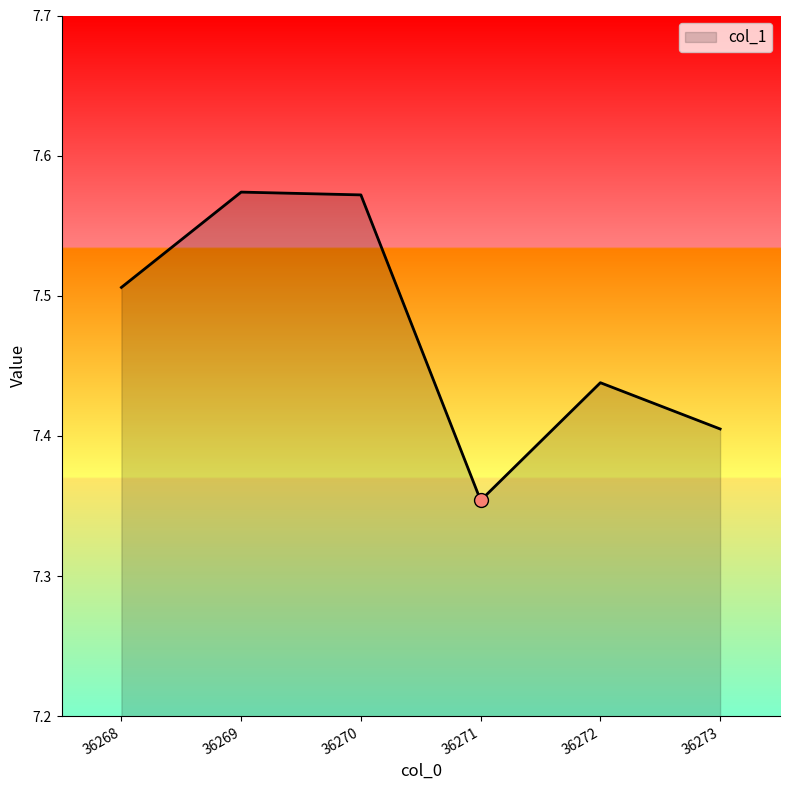

Approximately how many times larger is the value at 36271 compared to 36270?

1.0